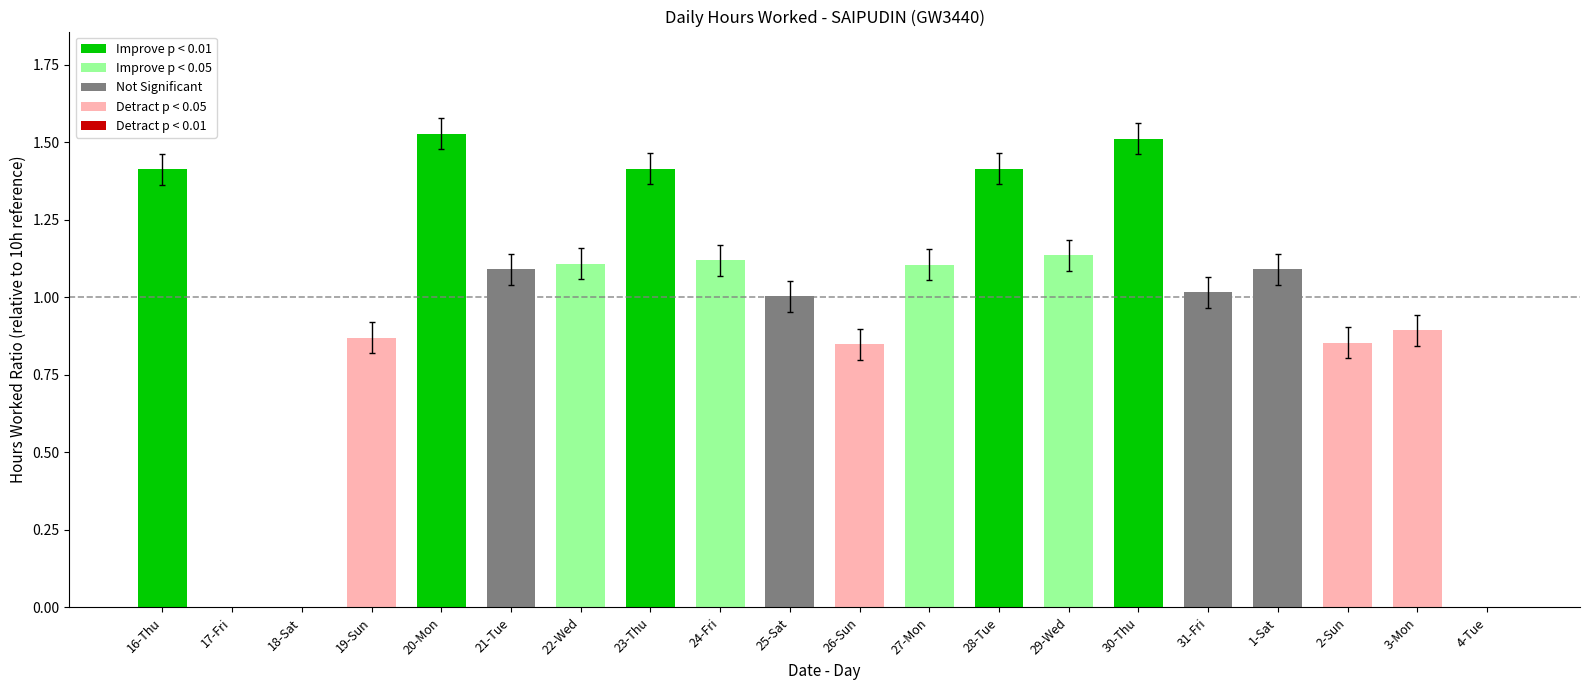

What is the sum of the values at 23-Thu and 21-Tue?

2.5